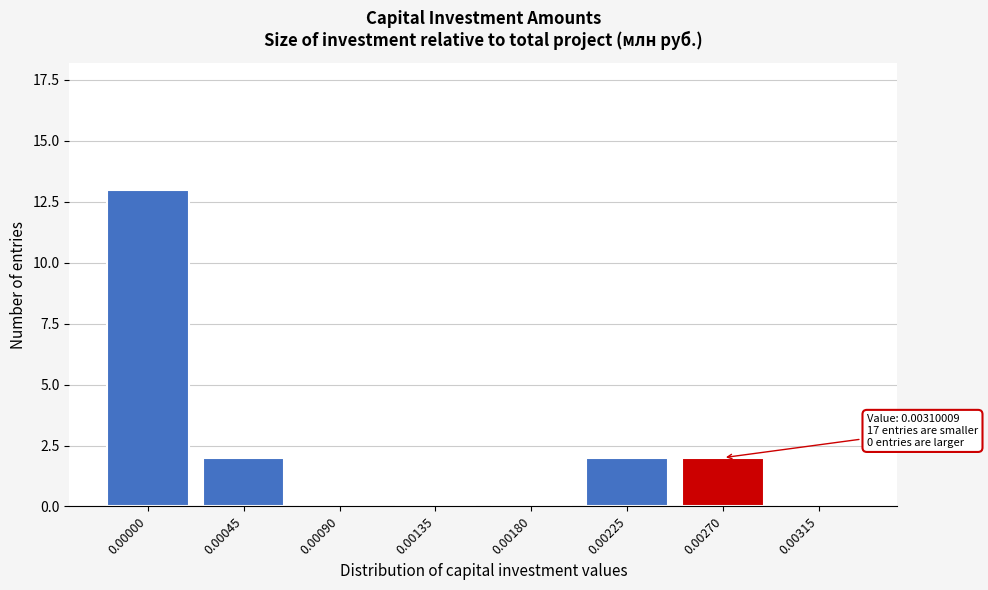

Reading left to right, list all the values displayed in this chart.

0.00000=13	0.00045=2	0.00090=0	0.00135=0	0.00180=0	0.00225=2	0.00270=2	0.00315=0